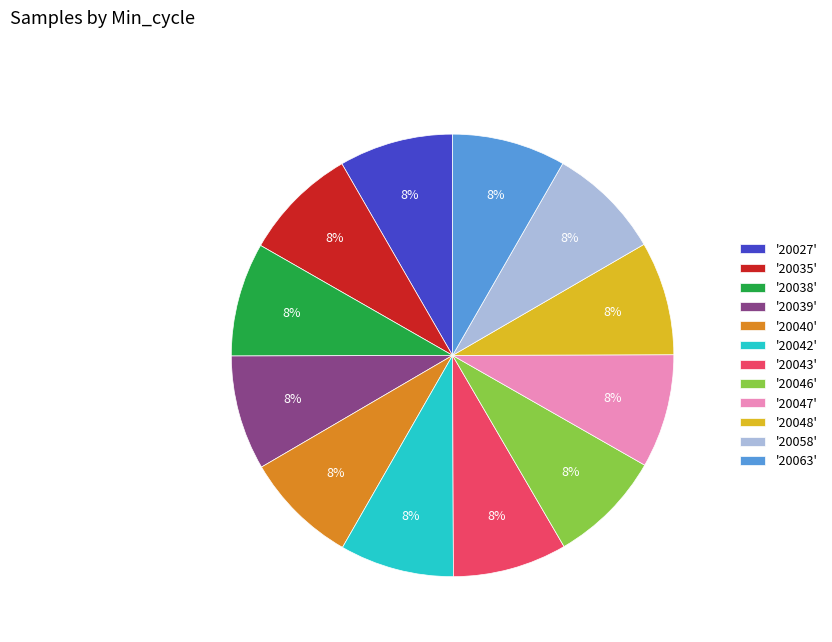

Approximately how many times larger is the value at '20039' compared to '20040'?

1.0